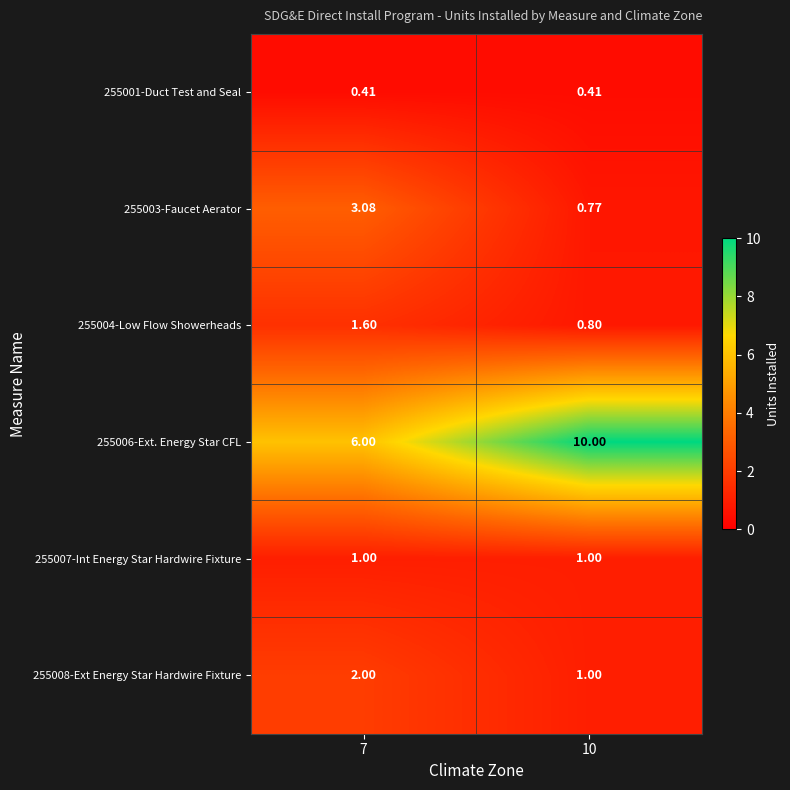

Is the value of 255001-Duct Test and Seal at 7 greater than the value of 255006-Ext. Energy Star CFL at 7?

No